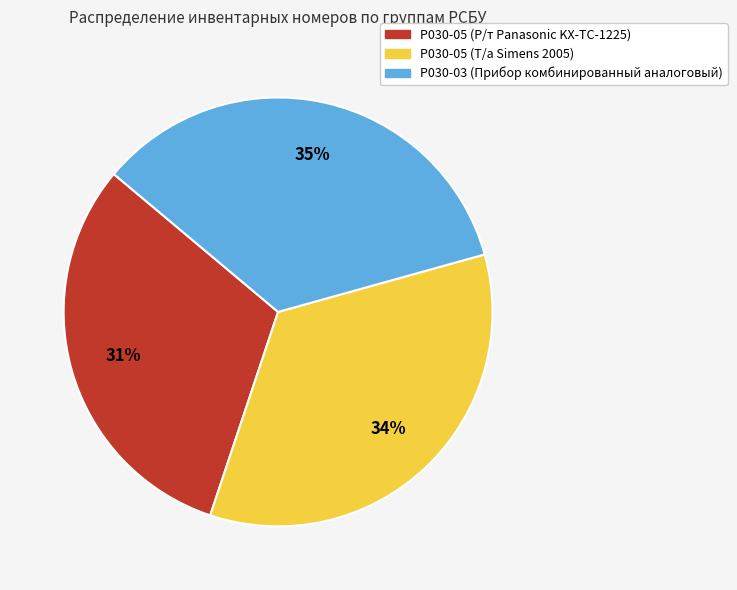

Do Р030-05 (Р/т Panasonic KX-TC-1225) and Р030-05 (Т/а Simens 2005) together represent more than half of the pie?

Yes